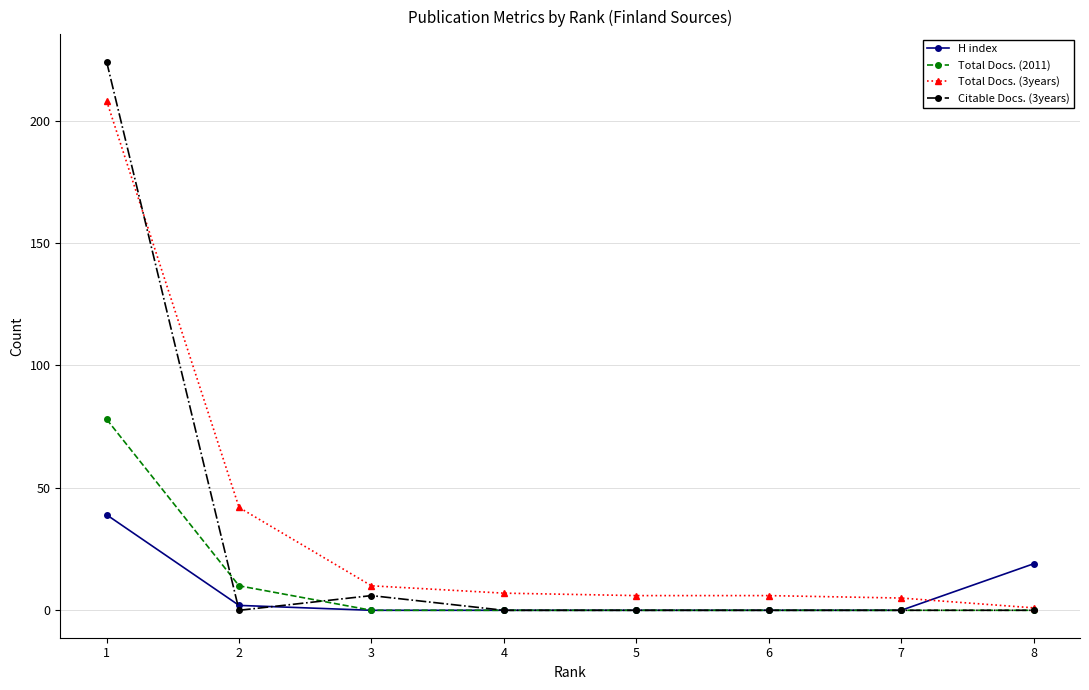

What is the sum of all Citable Docs. (3years) values?

230